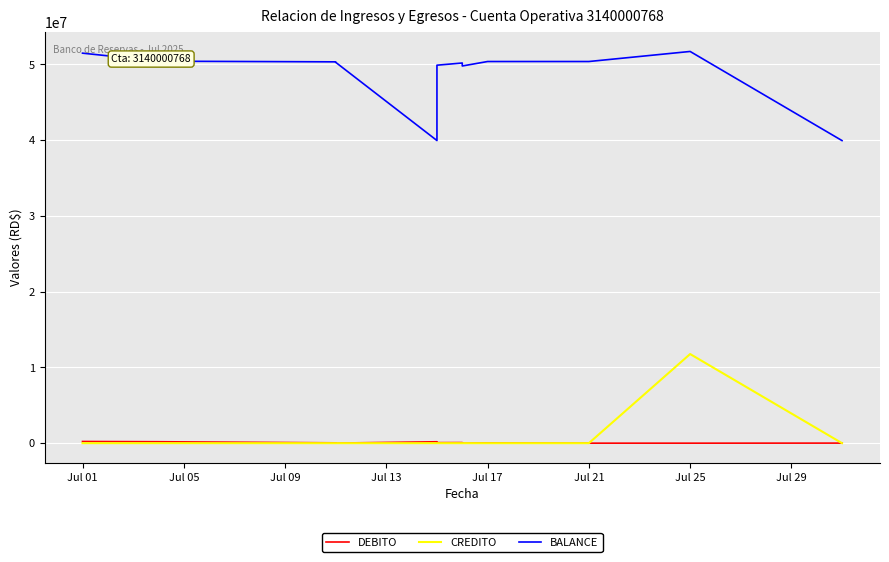

Is the value of BALANCE at 22 greater than the value of CREDITO at 9?

Yes